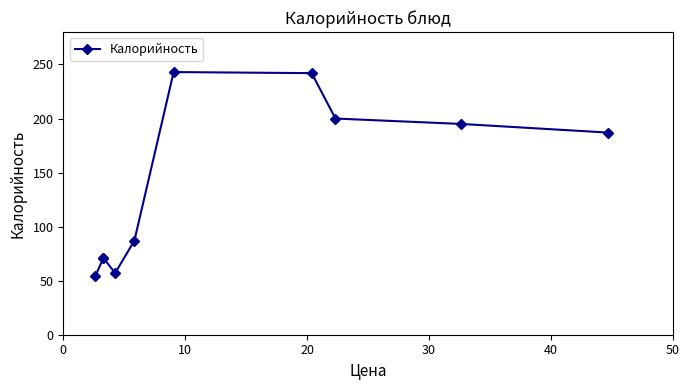

How many lines are shown in the chart?

1